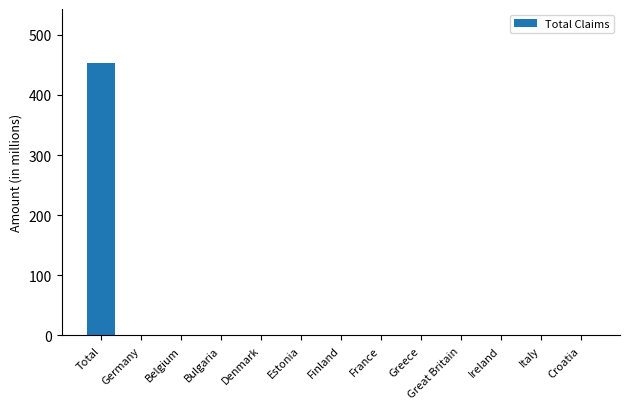

How many series are shown in this chart?

1